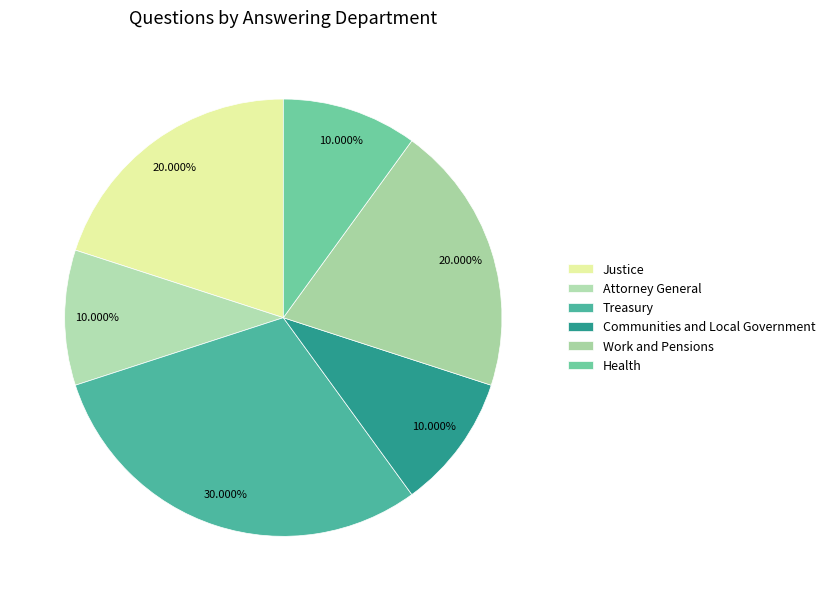

Count the number of slices in the pie.

6